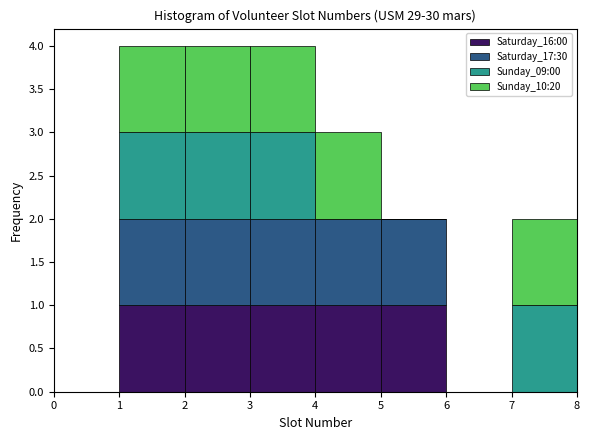

Reading left to right, transcribe this chart: for each stacked bar, give the range it covers on the x-axis and its total height. The values are not printed on the chart, so give them approximately, as read against the axis.

0 to 1: 0
1 to 2: 4
2 to 3: 4
3 to 4: 4
4 to 5: 3
5 to 6: 2
6 to 7: 0
7 to 8: 2